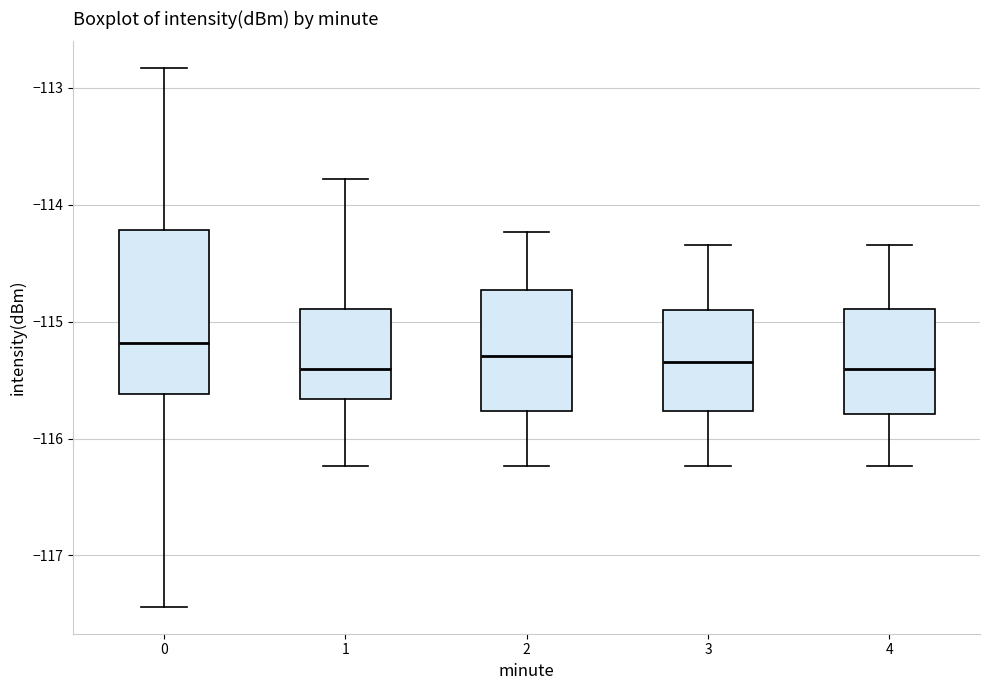

Where does the lower whisker of the box at x = 1 end on the y-axis? The values are not printed on the chart, so give them approximately, as read against the axis.

-116.2